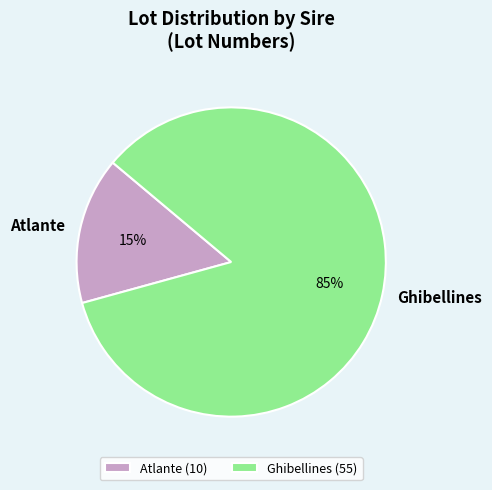

What is the majority slice?

Ghibellines